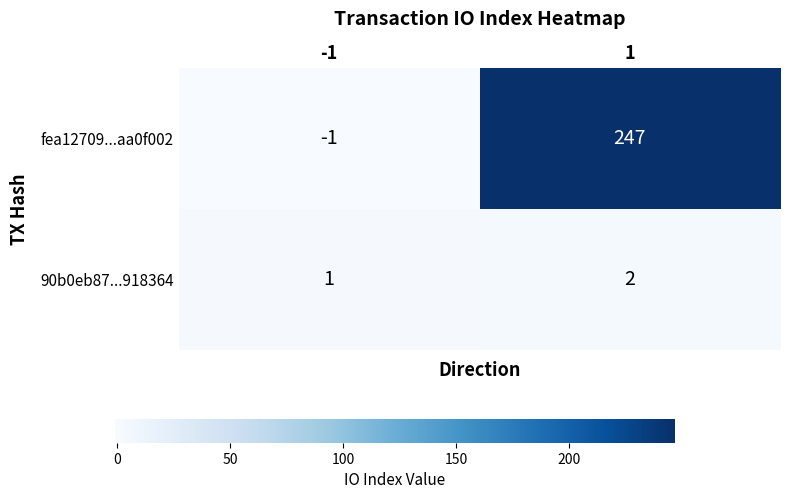

What is the sum of the 90b0eb87...918364 values at -1 and 1?

3